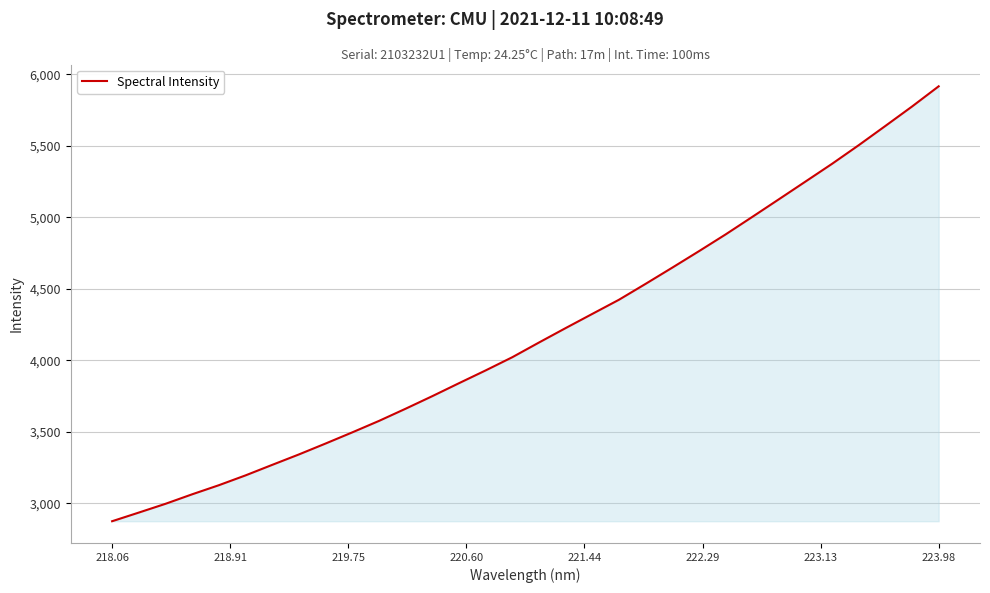

What is the difference between the maximum and minimum values?

3043.1